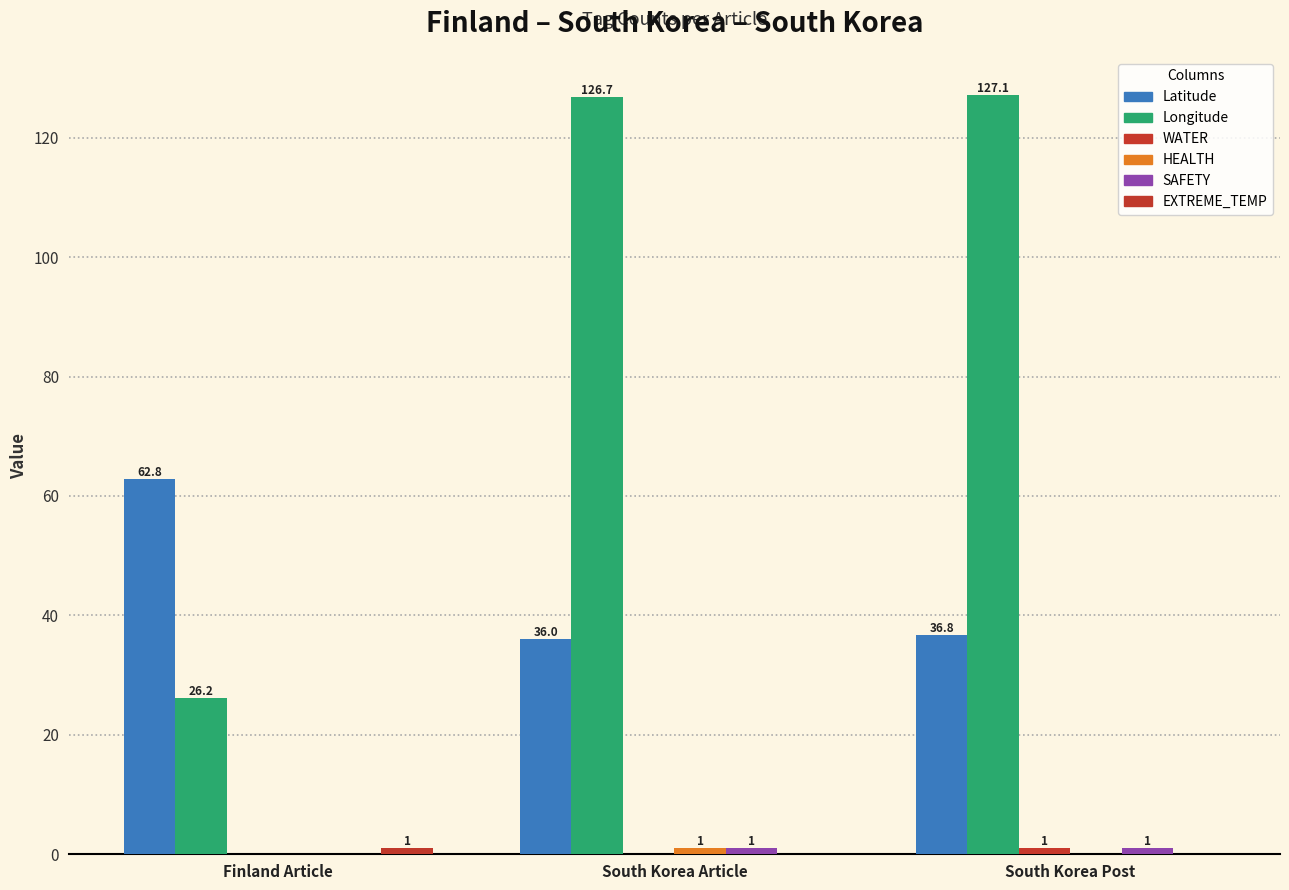

How many groups of bars are there?

3